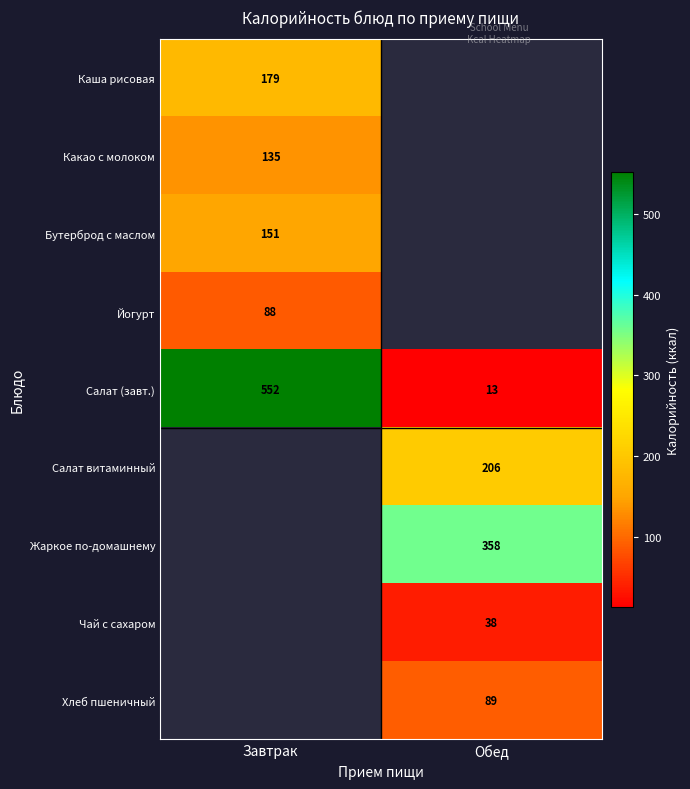

Is the value of Чай с сахаром at Обед greater than the value of Какао с молоком at Завтрак?

No